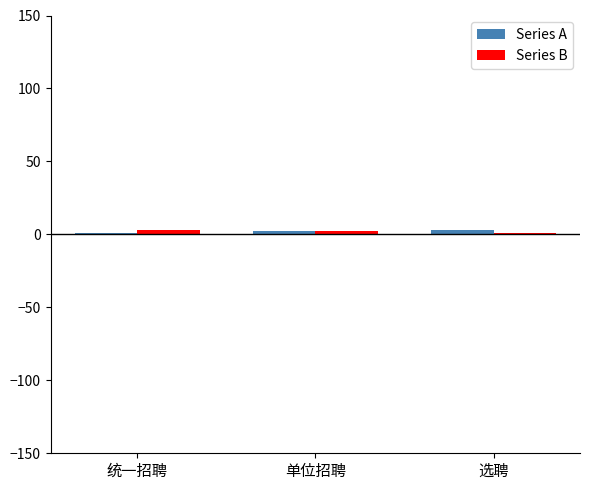

What is the sum of all Series B values?

6